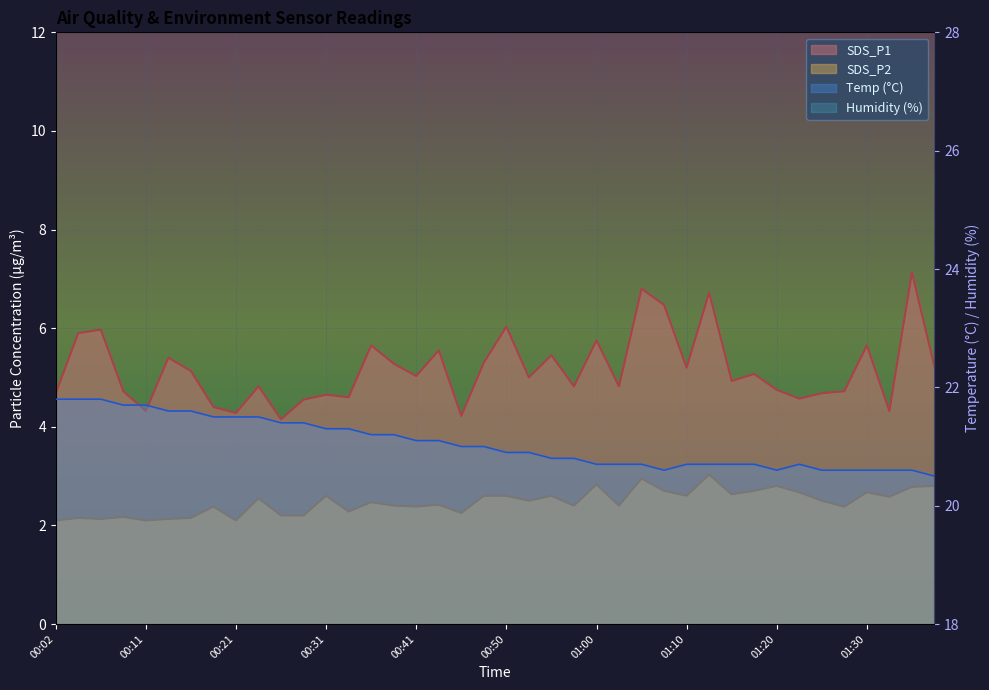

What is the label of the 12th point from the left?

00:29